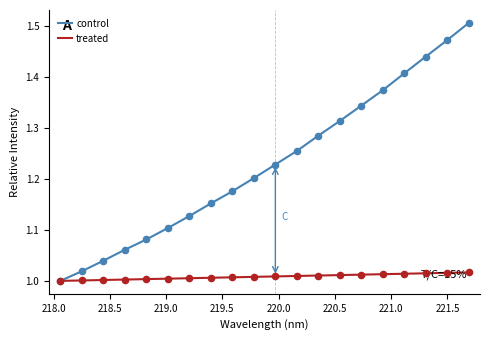

Rank the series by their maximum value, from lowest to highest.

treated, control